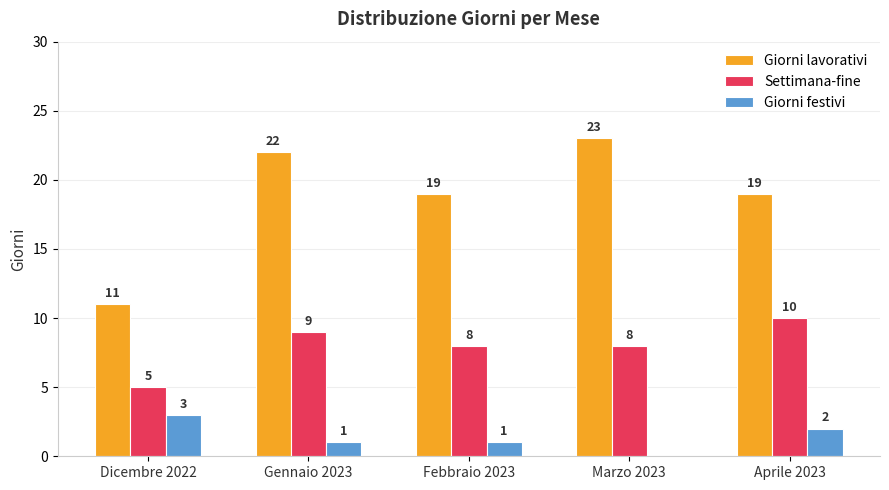

Which series has the largest total across all categories?

Giorni lavorativi